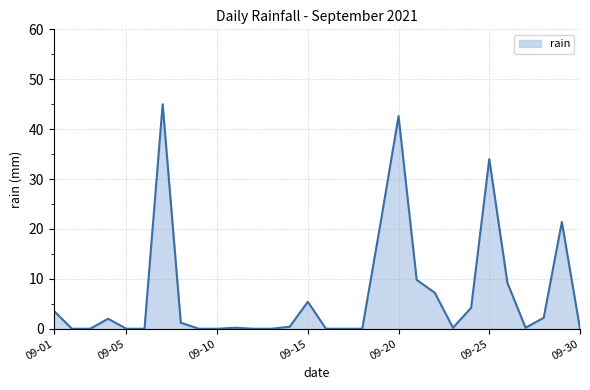

What is the average value?

7.0